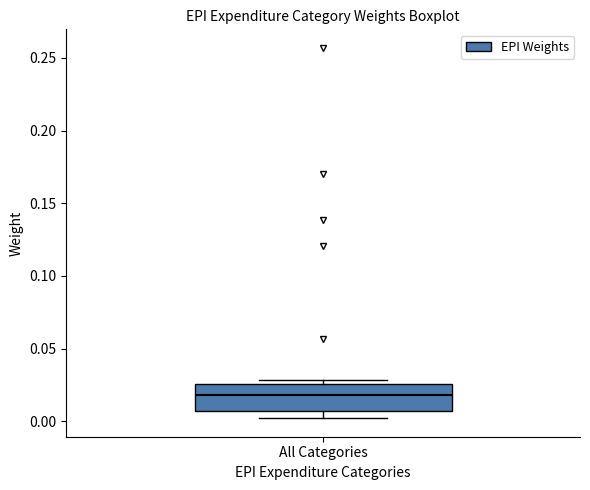

Where is the lower edge of the box for All Categories on the y-axis? The values are not printed on the chart, so give them approximately, as read against the axis.

0.005